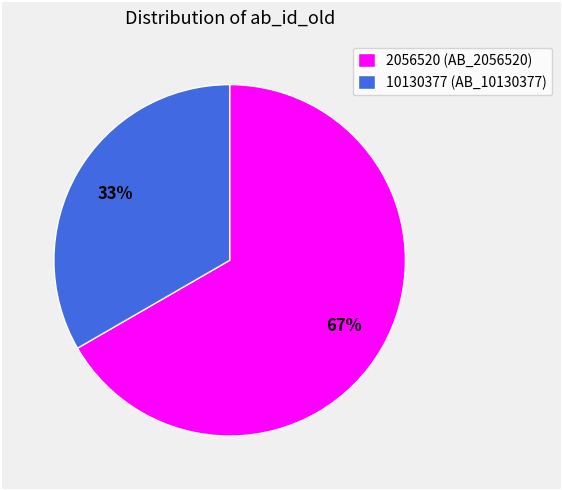

True or false: 2056520 (AB_2056520) accounts for 67% of the total.

True